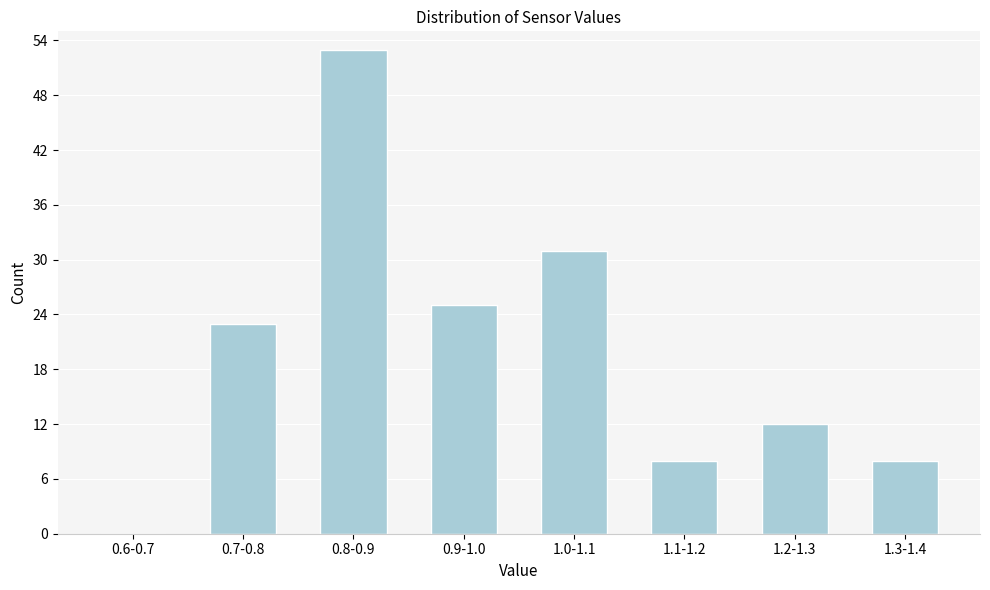

Reading left to right, transcribe all the data shown in this chart.

0.6-0.7=0	0.7-0.8=23	0.8-0.9=53	0.9-1.0=25	1.0-1.1=31	1.1-1.2=8	1.2-1.3=12	1.3-1.4=8